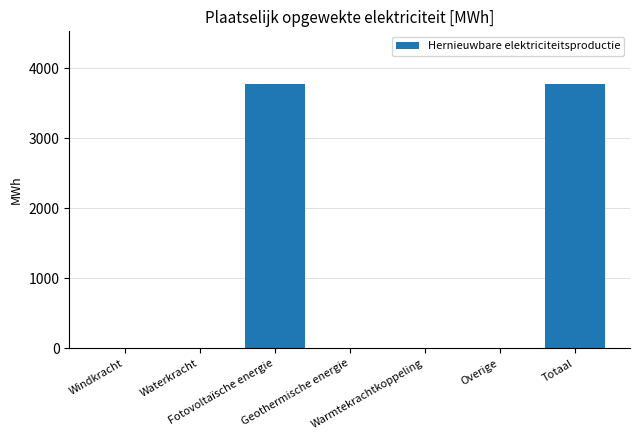

Reading left to right, list all the values displayed in this chart.

Windkracht=0.0	Waterkracht=0.0	Fotovoltaïsche energie=3769.5	Geothermische energie=0.0	Warmtekrachtkoppeling=0.0	Overige=0.0	Totaal=3769.5